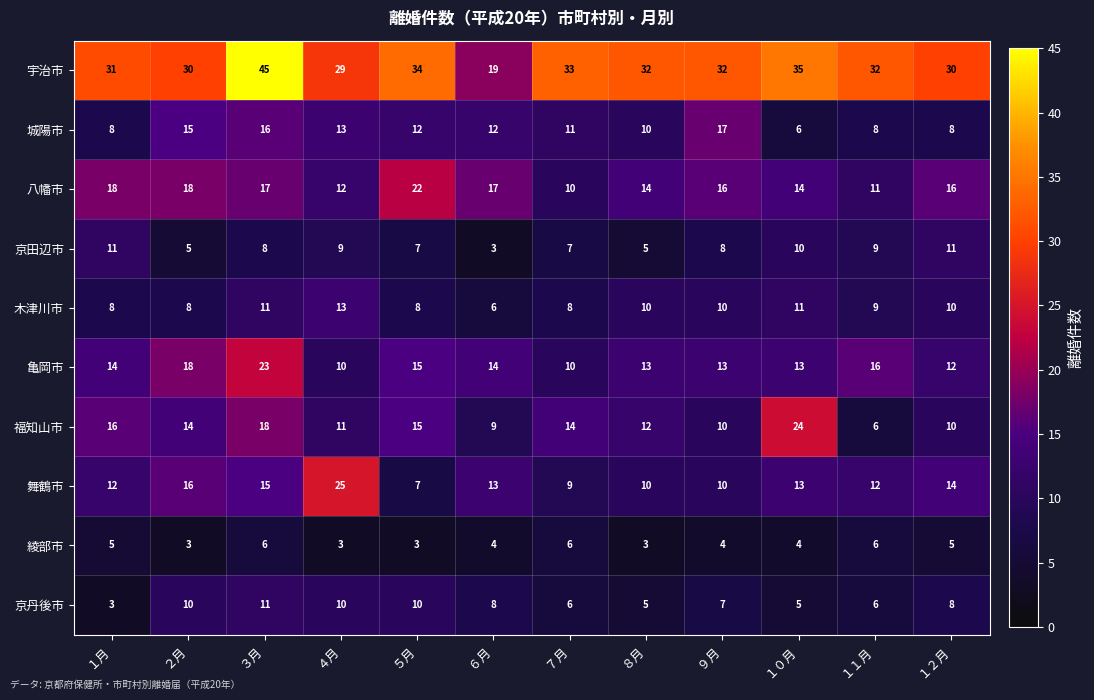

Where does the 舞鶴市 series first go above 13?

２月